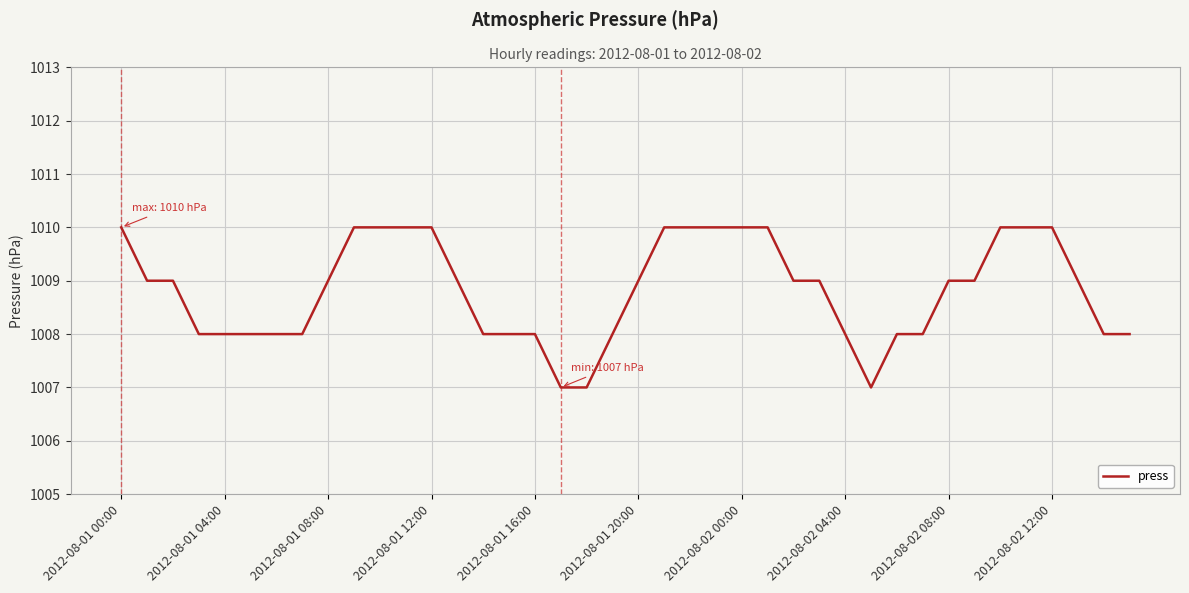

What is the minimum value shown in the chart?

1007